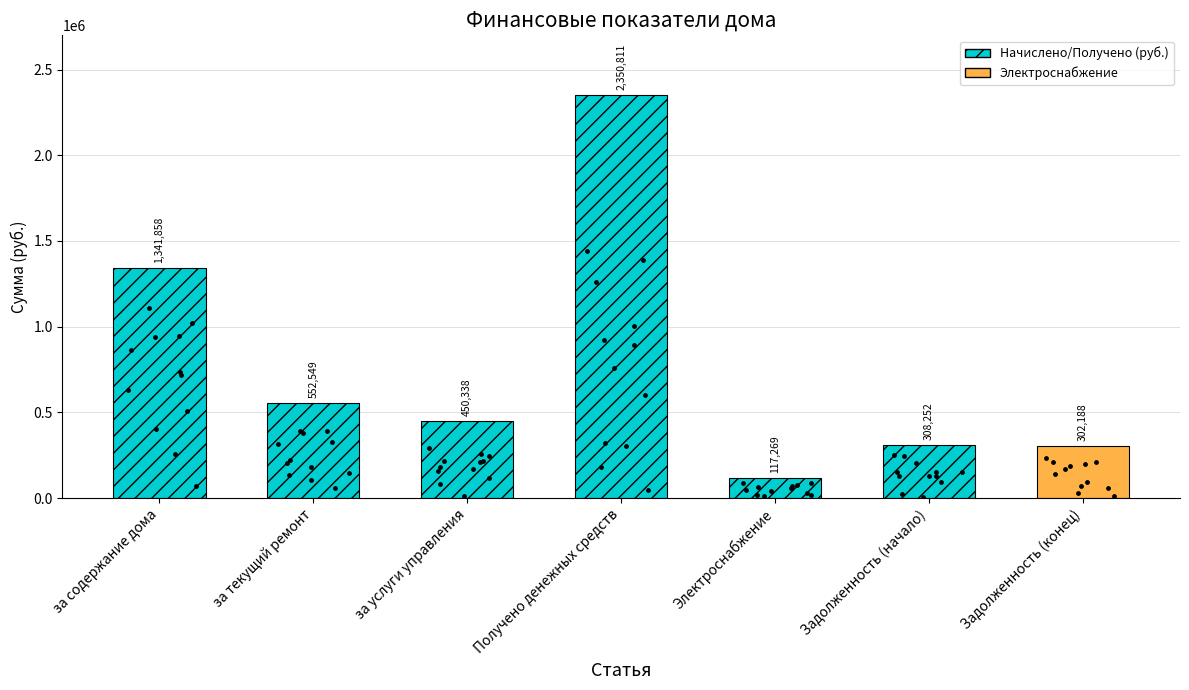

What is the ratio of the value at за содержание дома to the value at за текущий ремонт?

2.4